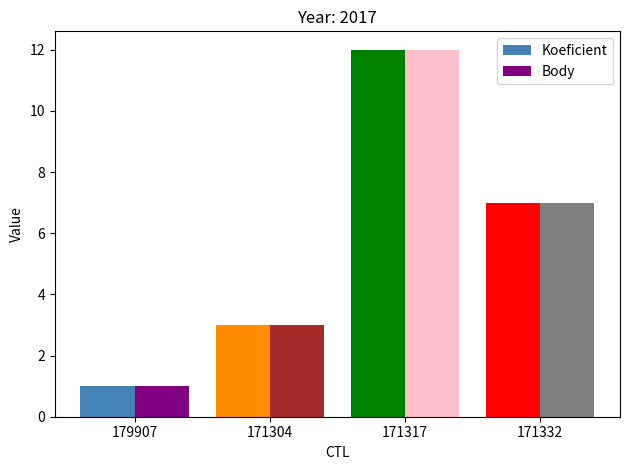

True or false: Koeficient has a value of 3 at 171304.

True